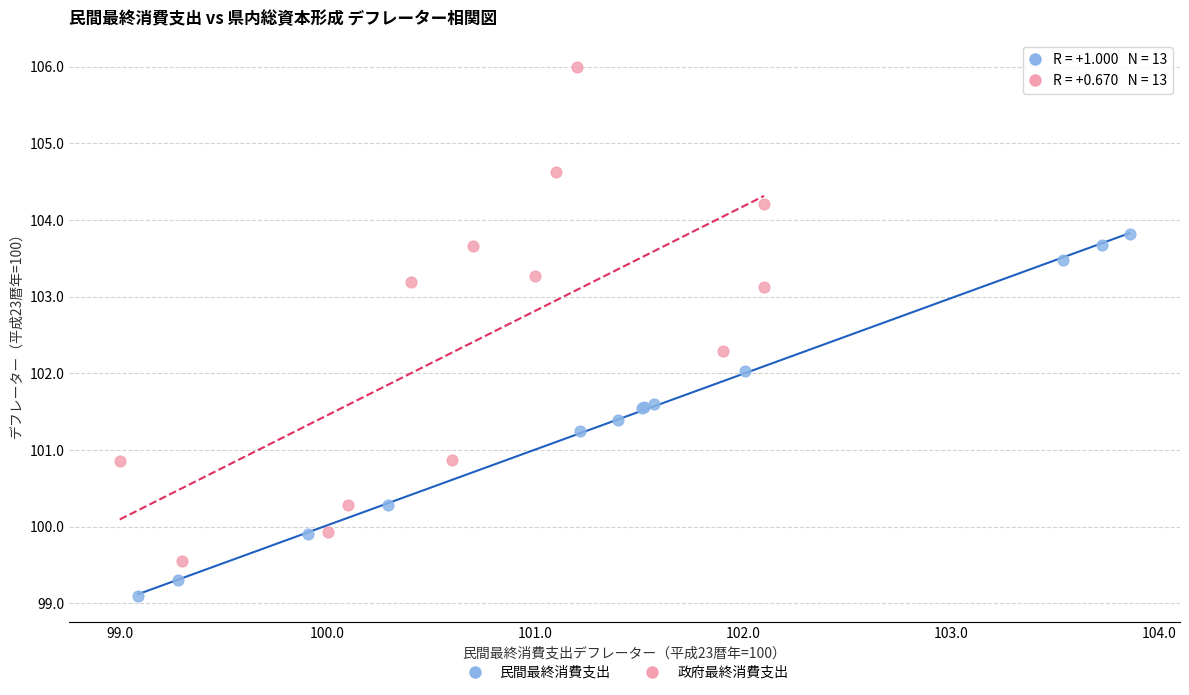

Which series contains the lowest Y value?

民間最終消費支出